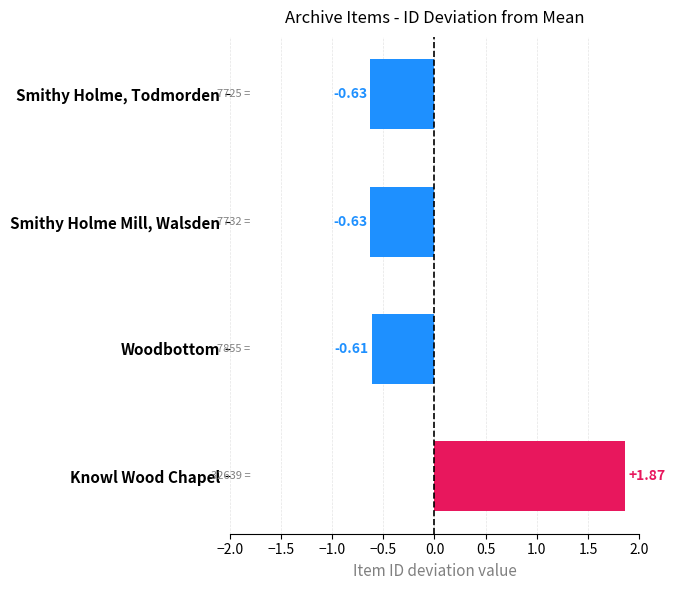

Where is the data nearest to the value 0?

Woodbottom